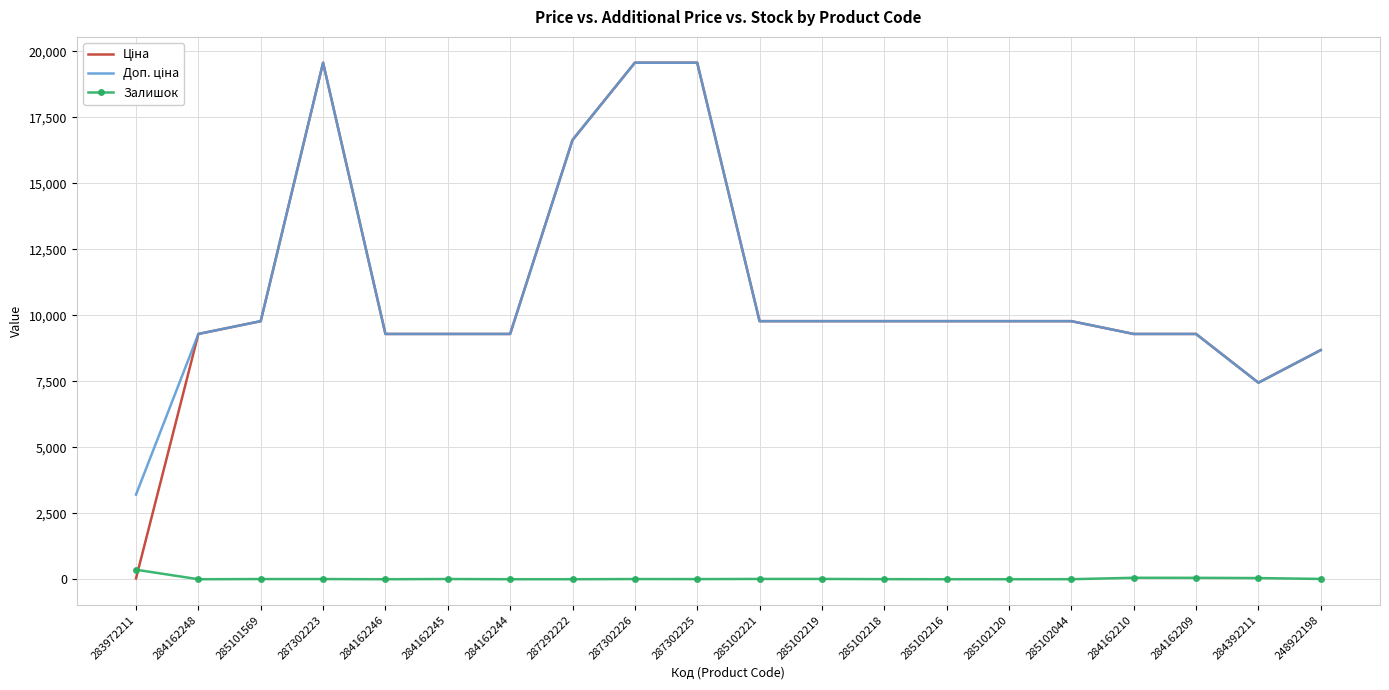

What is the maximum value shown in the chart?

19564.9